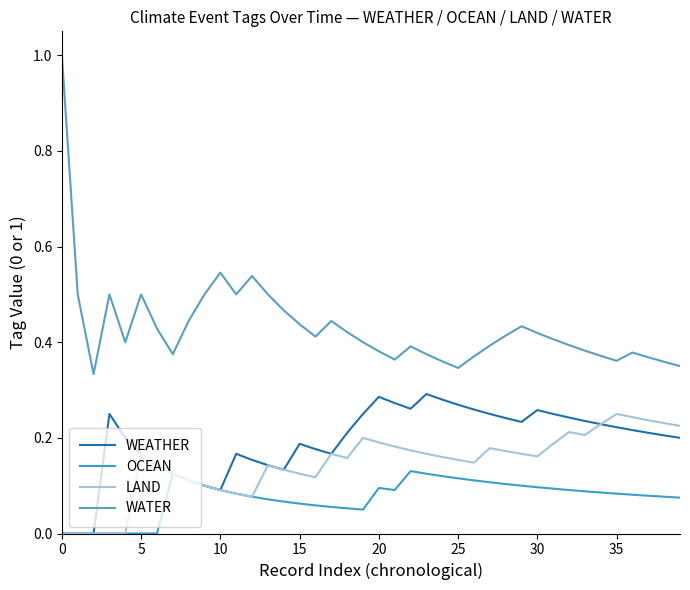

How many lines are shown in the chart?

4